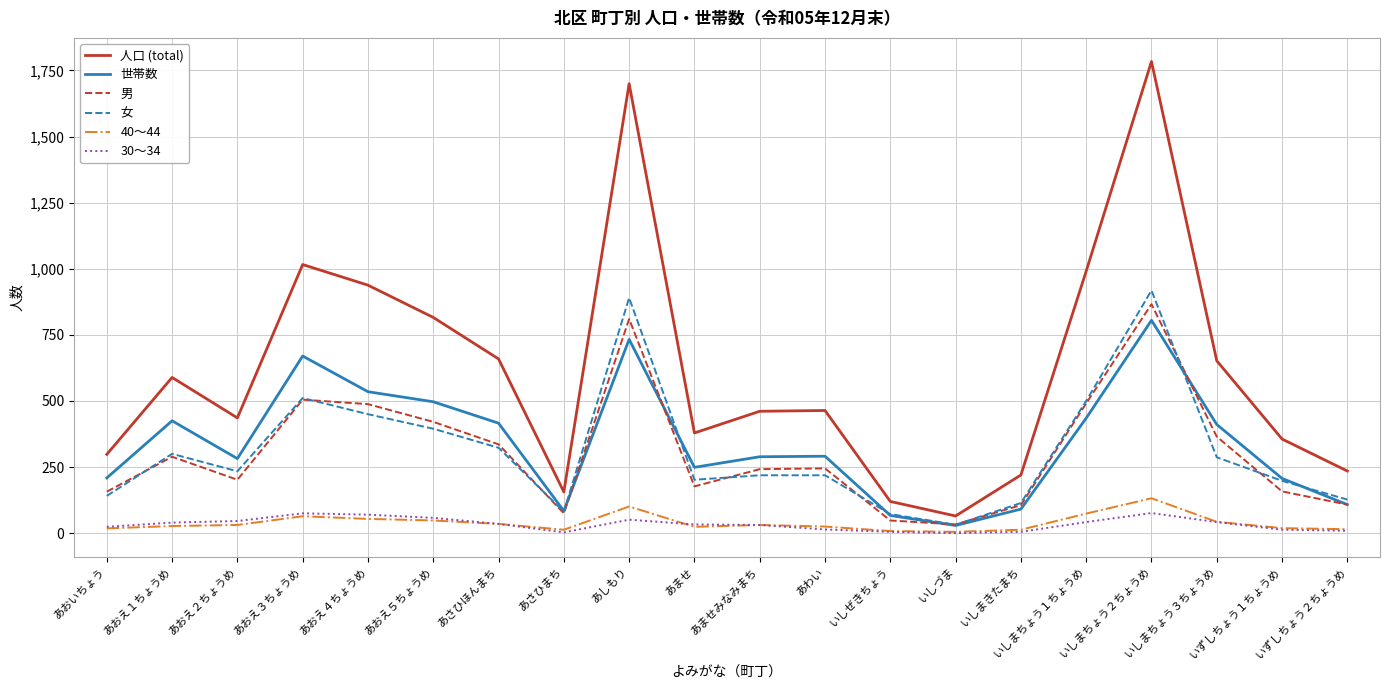

What are all the series names shown in the legend?

人口 (total), 世帯数, 男, 女, 40～44, 30～34